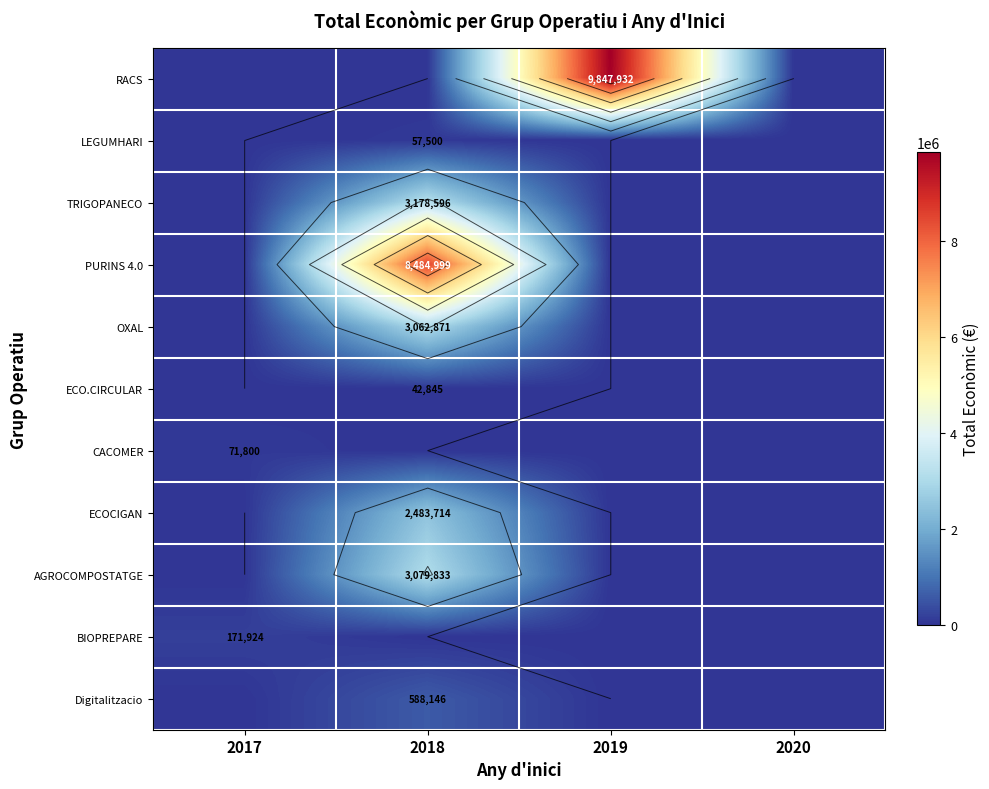

List the labels in order of TRIGOPANECO value, largest first.

2018, 2017, 2019, 2020